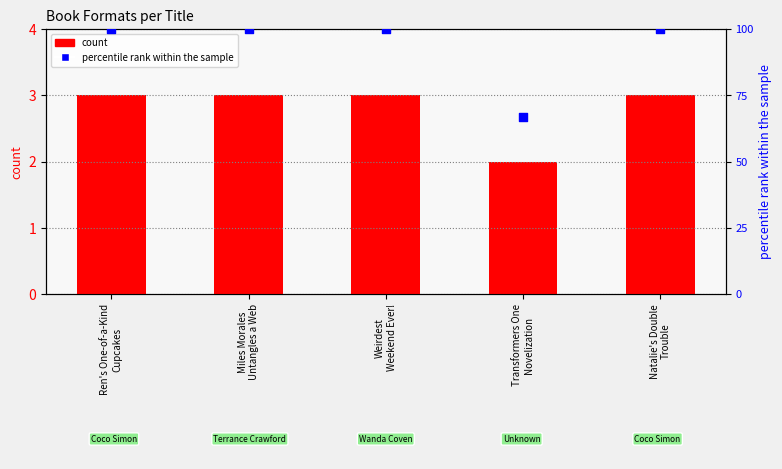

At how many categories does at least one series exceed 97?

4